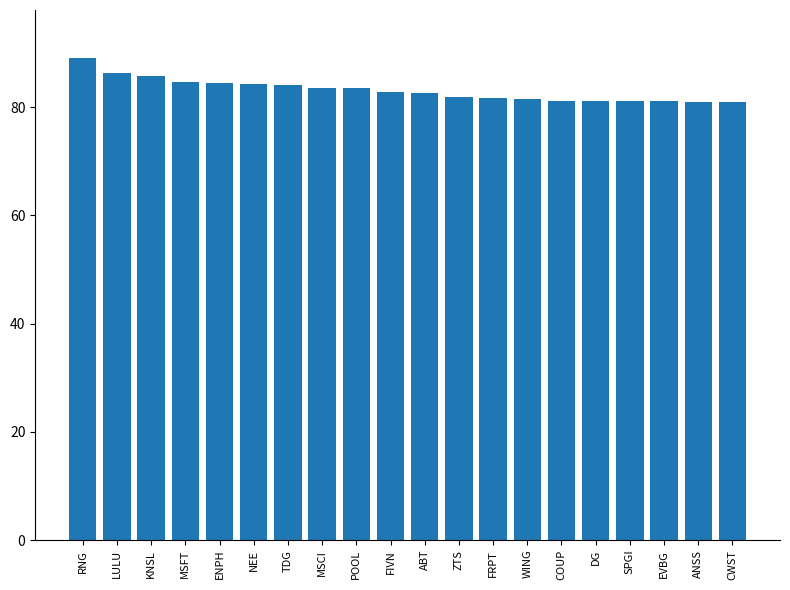

Approximately how many times larger is the value at ANSS compared to KNSL?

0.9